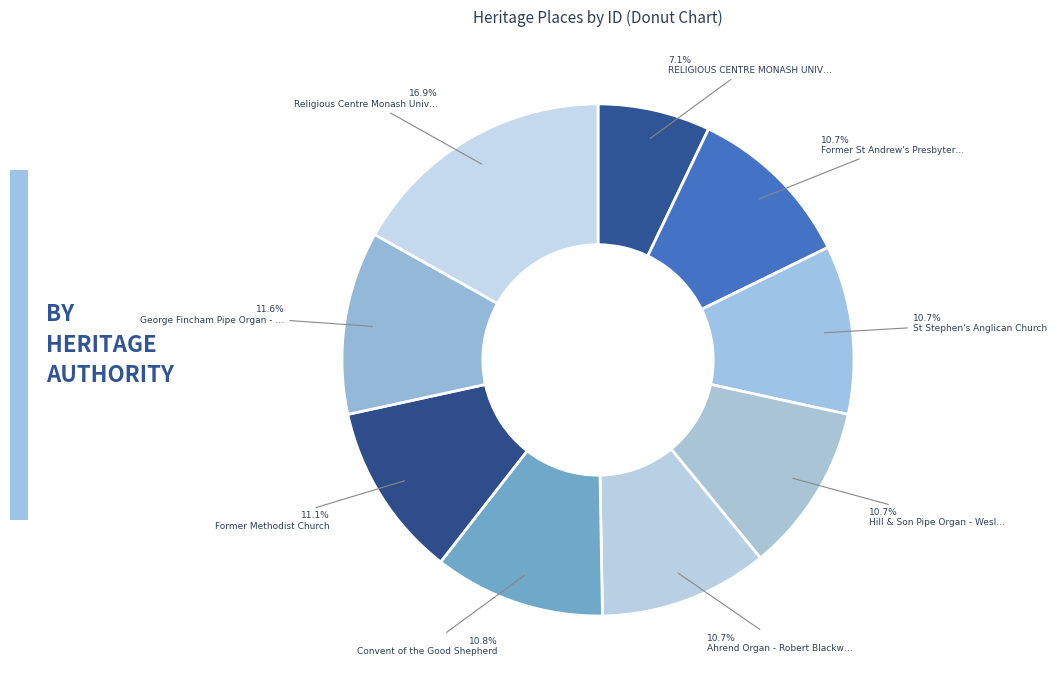

How many slices are in this pie chart?

9